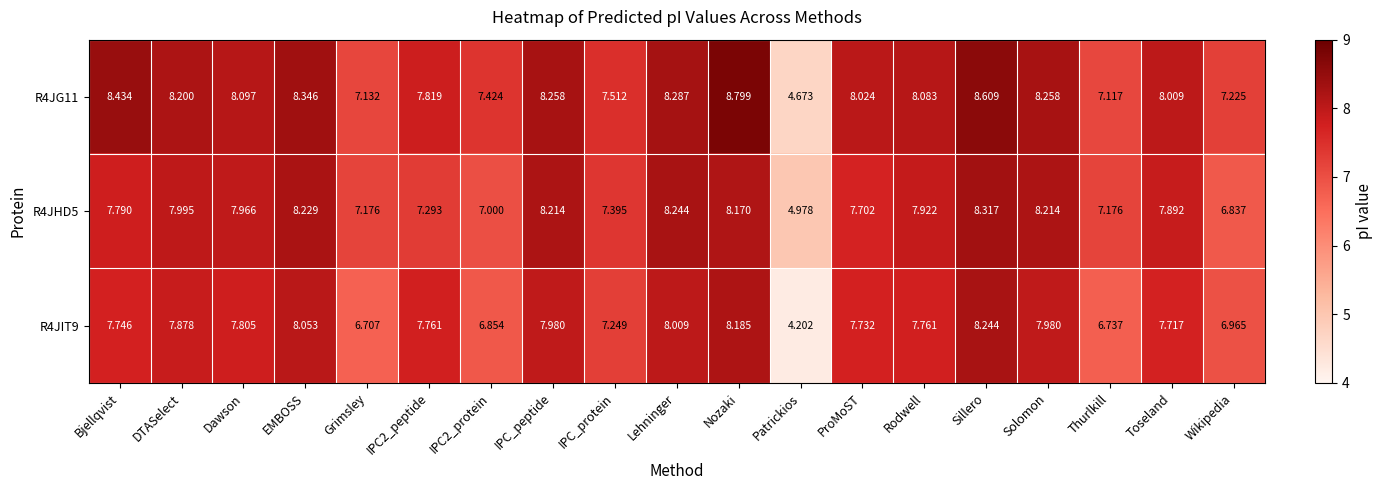

What is the difference between the highest and lowest values at DTASelect?

0.3